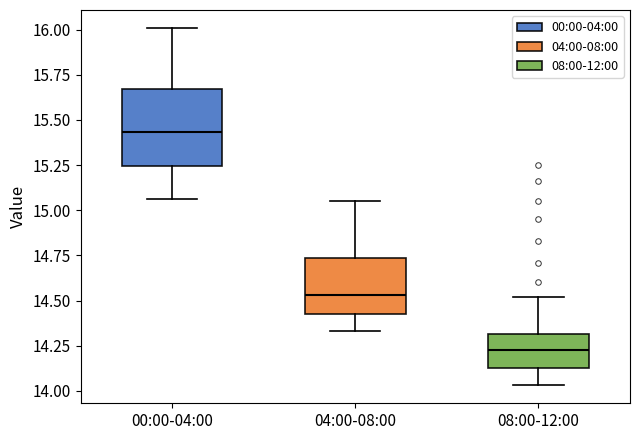

Where does the median line of the box for 00:00-04:00 sit on the y-axis? The values are not printed on the chart, so give them approximately, as read against the axis.

15.45